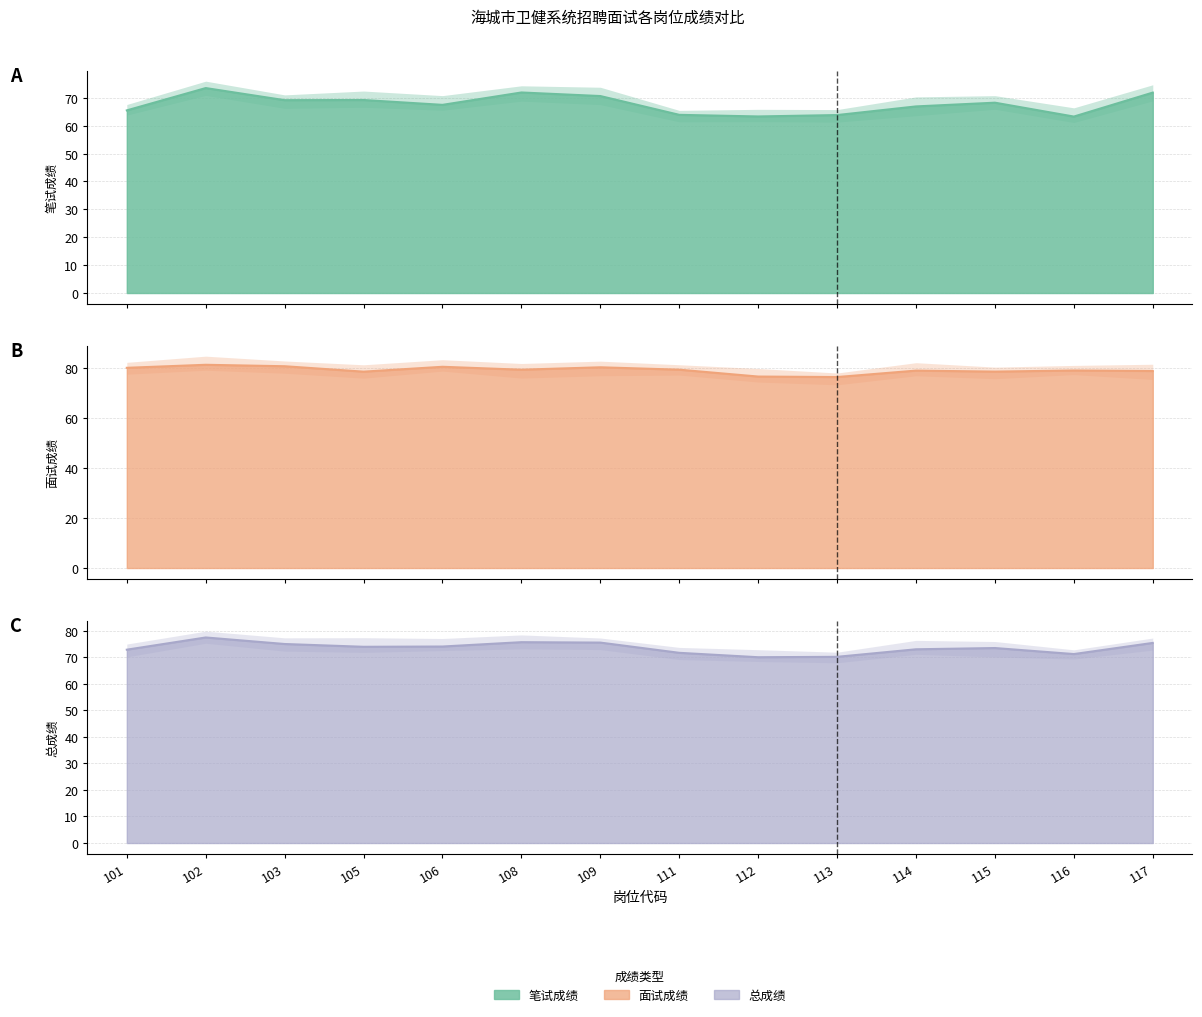

At which category is the sum across all series the highest?

102